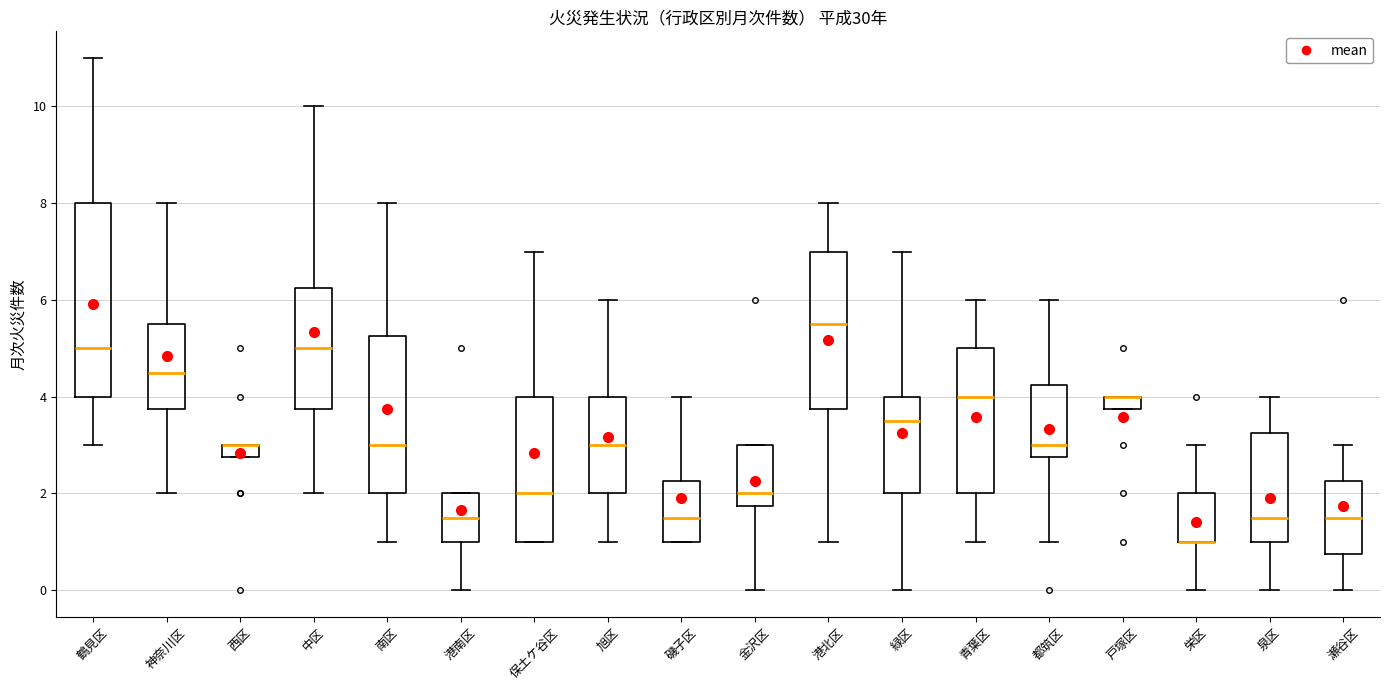

Which box is the tallest, from its lower edge to its upper edge?

鶴見区